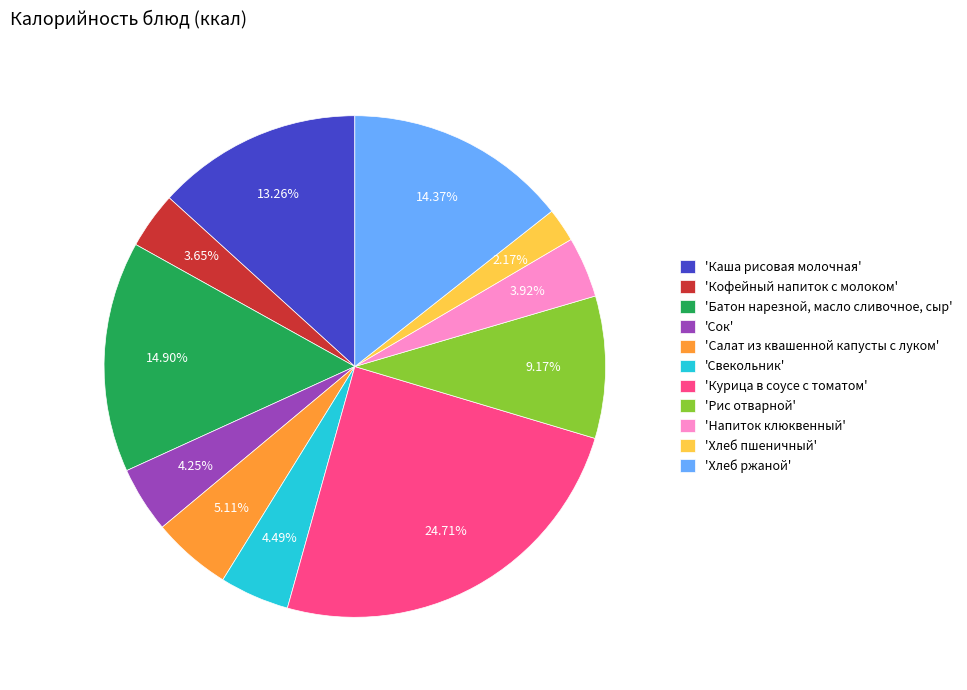

Combined, do 'Салат из квашенной капусты с луком' and 'Свекольник' account for over 50%?

No